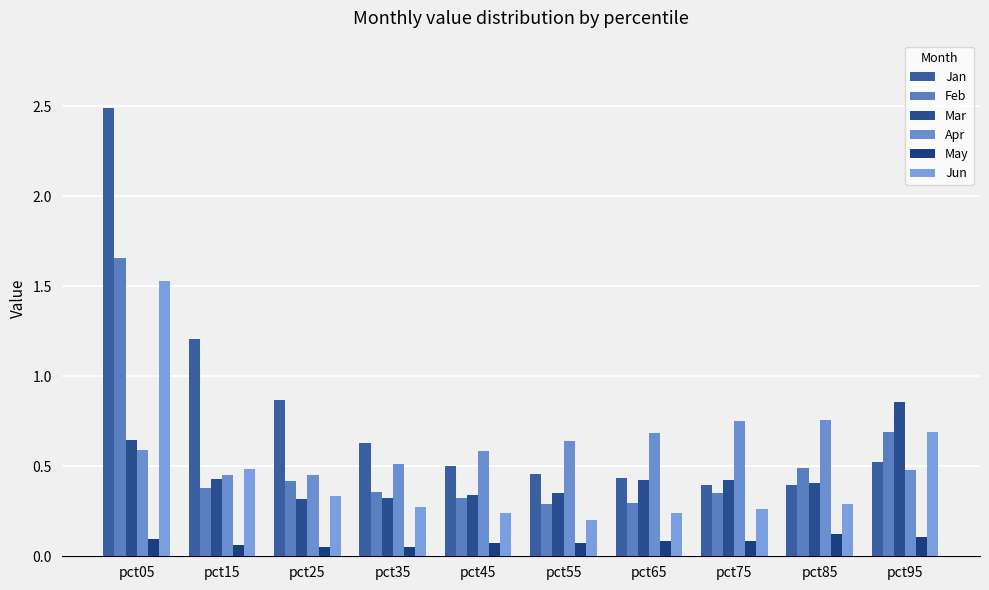

At pct15, list the series in order from smallest to largest.

May, Feb, Mar, Apr, Jun, Jan